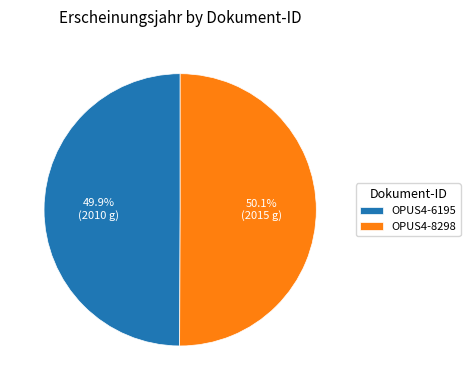

Combined, what portion of the pie is OPUS4-6195 and OPUS4-8298?

100.0%